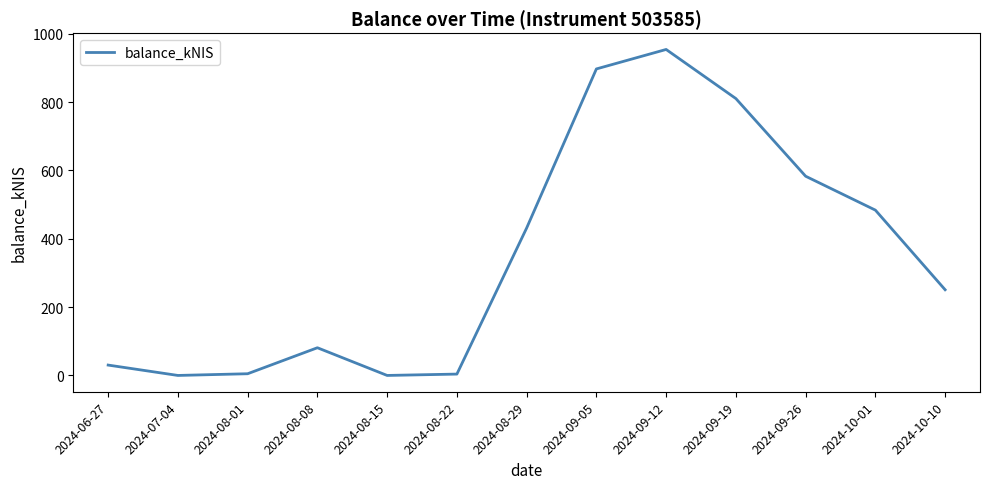

Is it true that the value at 2024-09-19 is 1135.0?

False